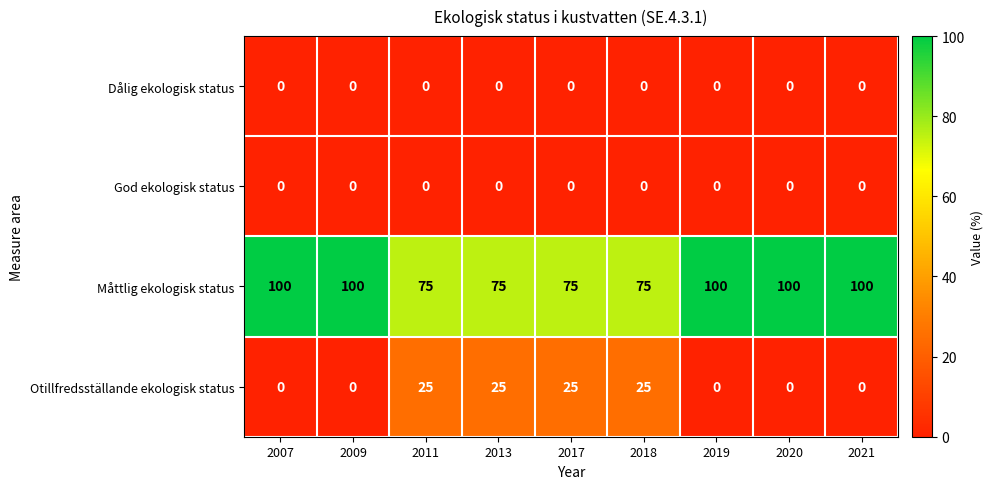

What is the maximum value shown in the chart?

100